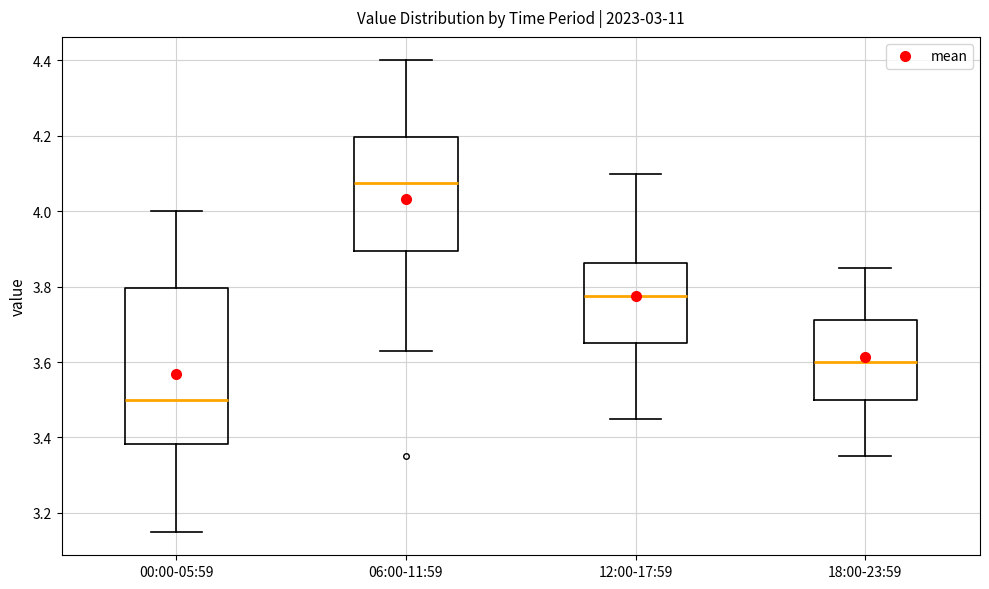

Reading left to right, read every box against the y-axis: the position of its median line, the range the box covers, and the ends of its whiskers. The values are not printed on the chart, so give them approximately, as read against the axis.

00:00-05:59: median 3.50, box 3.38 to 3.80, whiskers 3.16 to 4.00
06:00-11:59: median 4.08, box 3.90 to 4.20, whiskers 3.64 to 4.40
12:00-17:59: median 3.78, box 3.66 to 3.86, whiskers 3.46 to 4.10
18:00-23:59: median 3.60, box 3.50 to 3.72, whiskers 3.36 to 3.86